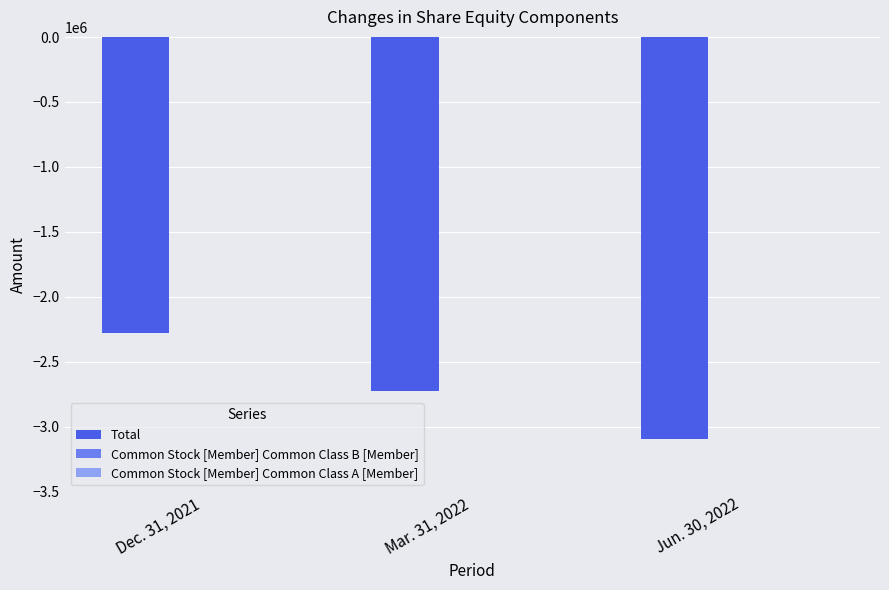

At which label does Total reach its peak?

Dec. 31, 2021